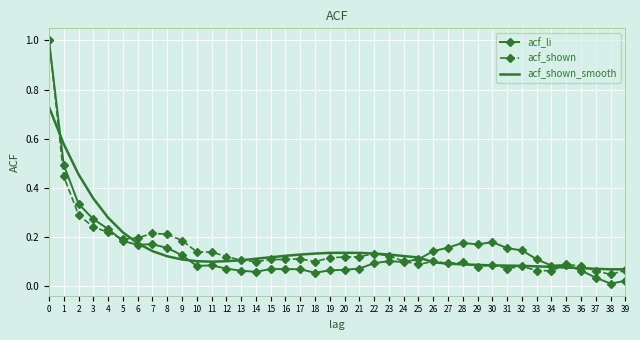

At which category does the chart reach its minimum across all series?

38